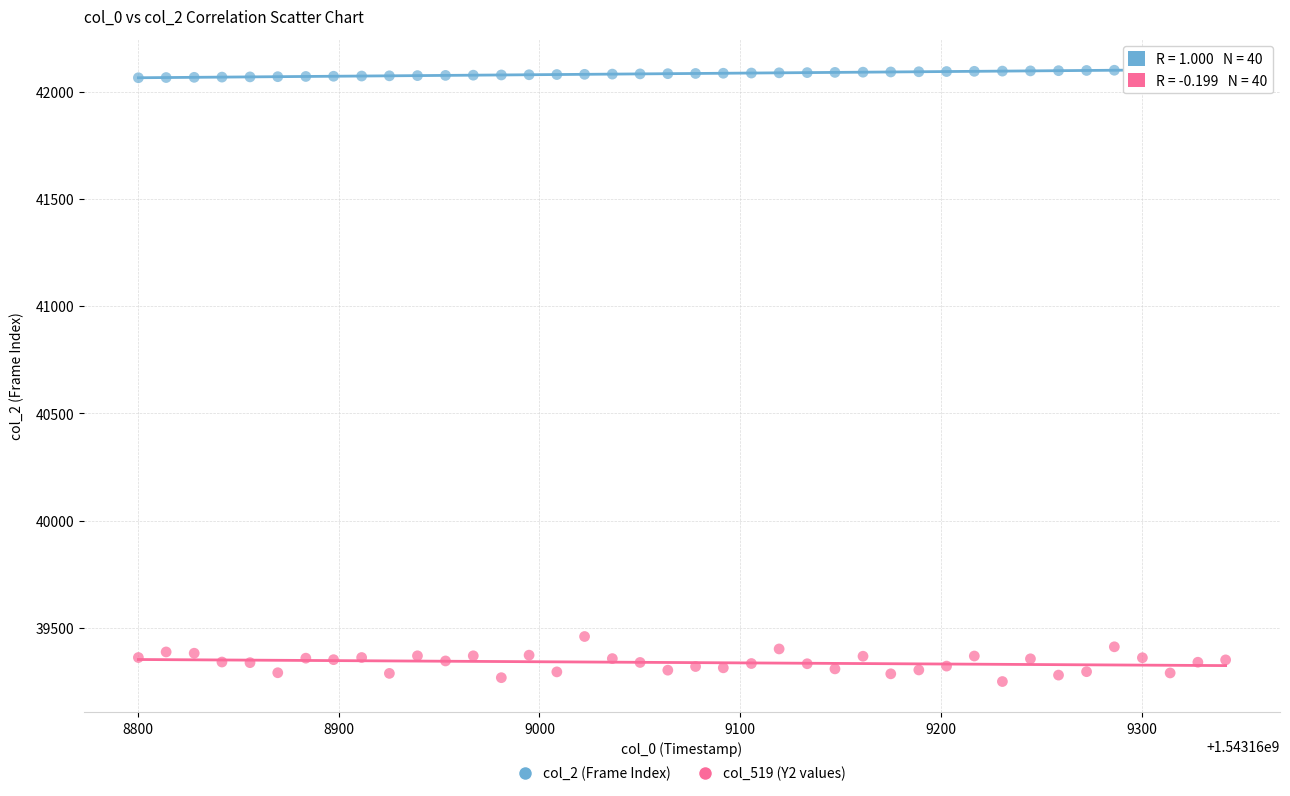

Across all data points, what is the range of Y values (max minus min)?

2855